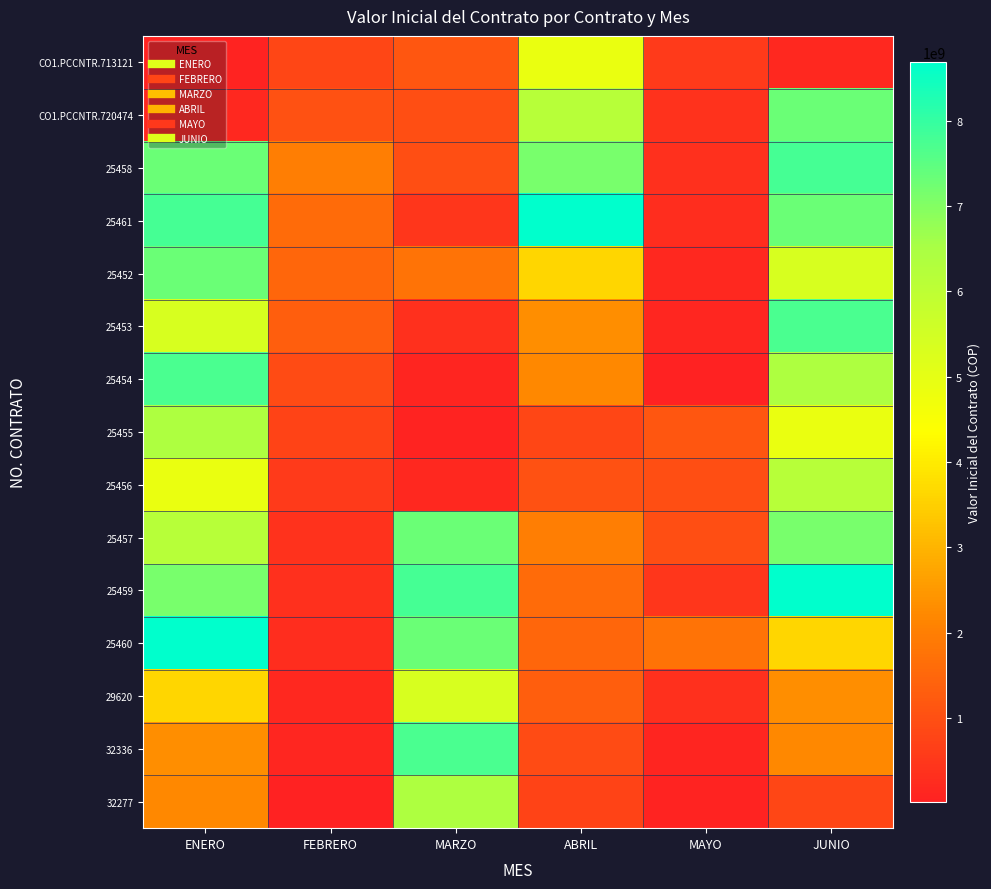

Reading right to left, what are all the values shown in this chart?

CO1.PCCNTR.713121: JUNIO=165000000	MAYO=536243312	ABRIL=4871080607	MARZO=1140805156	FEBRERO=802080740	ENERO=70463536
CO1.PCCNTR.720474: JUNIO=7317751210	MAYO=382737701	ABRIL=6170982770	MARZO=998243645	FEBRERO=1055072066	ENERO=165000000
25458: JUNIO=7800494882	MAYO=332339532	ABRIL=7135013672	MARZO=985428556	FEBRERO=2008011840	ENERO=7317751210
25461: JUNIO=7307528106	MAYO=282817300	ABRIL=8682425099	MARZO=488479978	FEBRERO=1601782604	ENERO=7800494882
25452: JUNIO=5341730858	MAYO=169746805	ABRIL=3632284995	MARZO=1751964546	FEBRERO=1486266010	ENERO=7307528106
25453: JUNIO=7709385260	MAYO=154098434	ABRIL=2298605950	MARZO=335552302	FEBRERO=1330645660	ENERO=5341730858
25454: JUNIO=6390222895	MAYO=20154876	ABRIL=2208022125	MARZO=110089888	FEBRERO=914183457	ENERO=7709385260
25455: JUNIO=4871080607	MAYO=1140805156	ABRIL=802080740	MARZO=70463536	FEBRERO=751097420	ENERO=6390222895
25456: JUNIO=6170982770	MAYO=998243645	ABRIL=1055072066	MARZO=165000000	FEBRERO=536243312	ENERO=4871080607
25457: JUNIO=7135013672	MAYO=985428556	ABRIL=2008011840	MARZO=7317751210	FEBRERO=382737701	ENERO=6170982770
25459: JUNIO=8682425099	MAYO=488479978	ABRIL=1601782604	MARZO=7800494882	FEBRERO=332339532	ENERO=7135013672
25460: JUNIO=3632284995	MAYO=1751964546	ABRIL=1486266010	MARZO=7307528106	FEBRERO=282817300	ENERO=8682425099
29620: JUNIO=2298605950	MAYO=335552302	ABRIL=1330645660	MARZO=5341730858	FEBRERO=169746805	ENERO=3632284995
32336: JUNIO=2208022125	MAYO=110089888	ABRIL=914183457	MARZO=7709385260	FEBRERO=154098434	ENERO=2298605950
32277: JUNIO=802080740	MAYO=70463536	ABRIL=751097420	MARZO=6390222895	FEBRERO=20154876	ENERO=2208022125